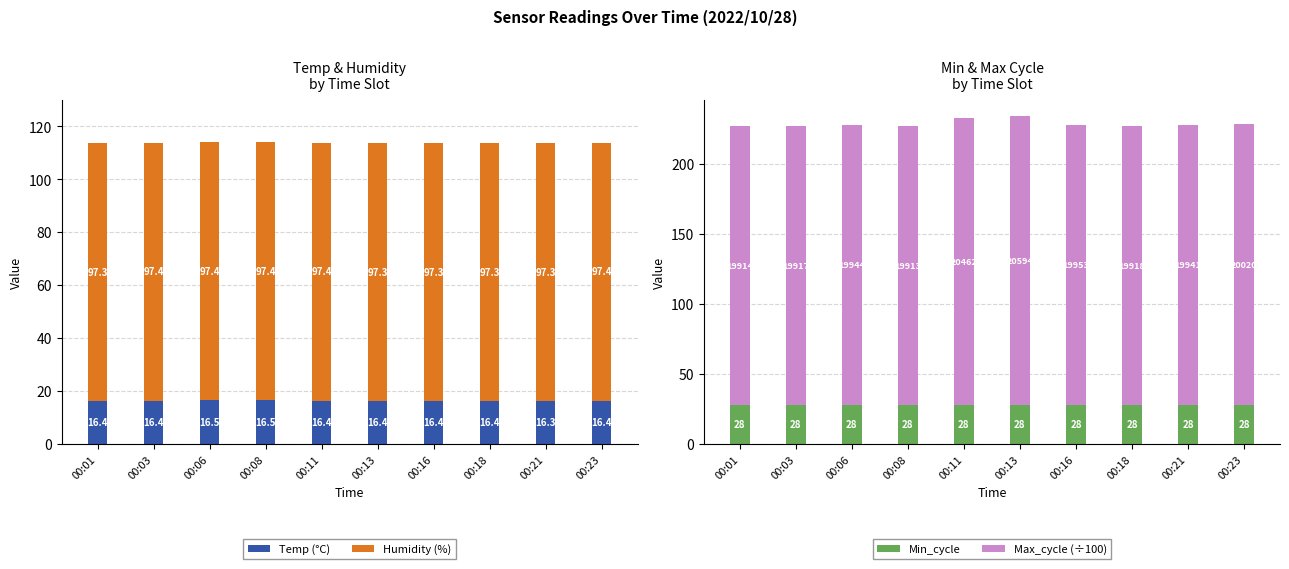

Reading left to right, list all the values displayed in this chart.

Temp (°C): 00:01=16.4	00:03=16.4	00:06=16.5	00:08=16.5	00:11=16.4	00:13=16.4	00:16=16.4	00:18=16.4	00:21=16.3	00:23=16.4
Humidity (%): 00:01=97.3	00:03=97.4	00:06=97.4	00:08=97.4	00:11=97.4	00:13=97.3	00:16=97.3	00:18=97.3	00:21=97.3	00:23=97.4
Min_cycle: 00:01=28.0	00:03=28.0	00:06=28.0	00:08=28.0	00:11=28.0	00:13=28.0	00:16=28.0	00:18=28.0	00:21=28.0	00:23=28.0
Max_cycle (÷100): 00:01=199.1	00:03=199.2	00:06=199.4	00:08=199.1	00:11=204.6	00:13=205.9	00:16=199.5	00:18=199.2	00:21=199.4	00:23=200.2